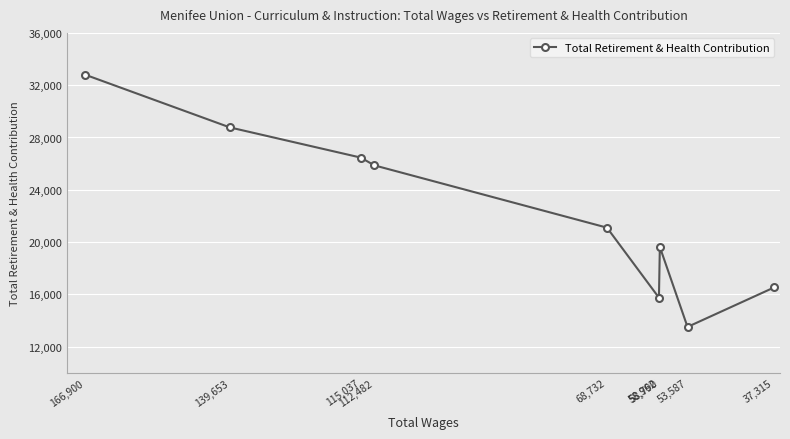

Between 166,900 and 115,037, which is larger?

166,900